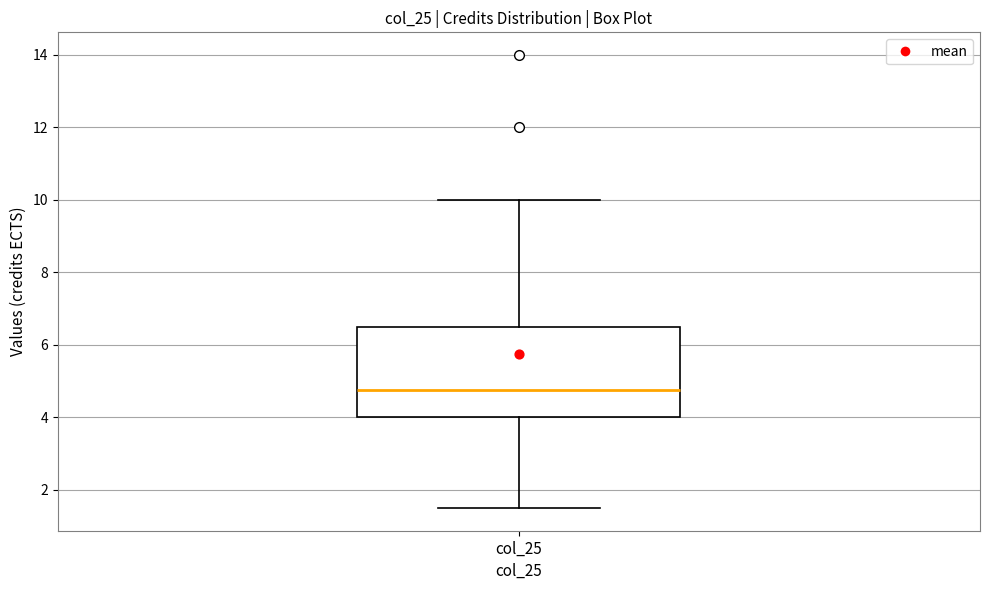

Where is the lower edge of the box for col_25 on the y-axis? The values are not printed on the chart, so give them approximately, as read against the axis.

4.0